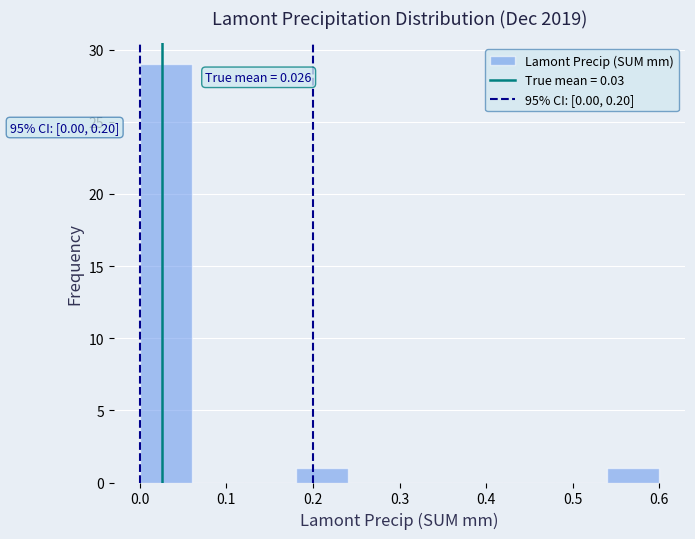

Over which range of the x-axis is the bar tallest?

0.00 to 0.06